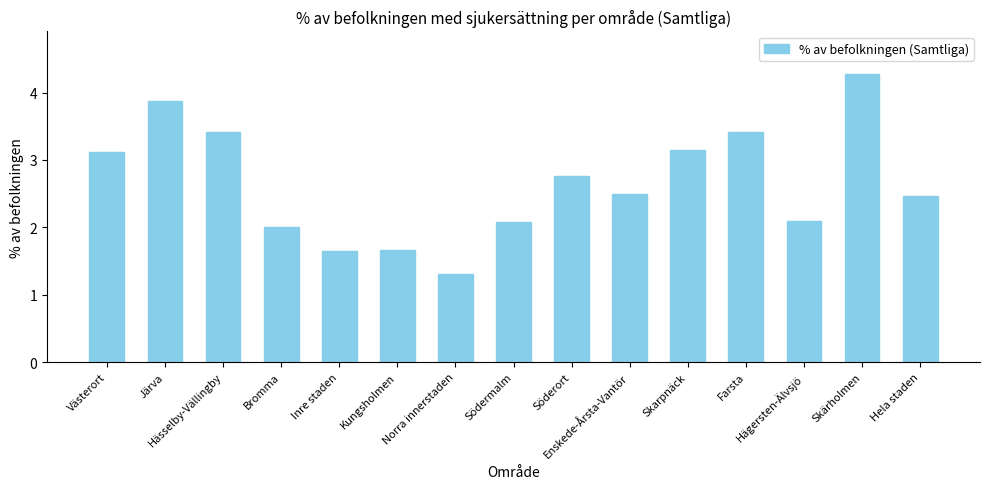

Does the chart contain any negative values?

No